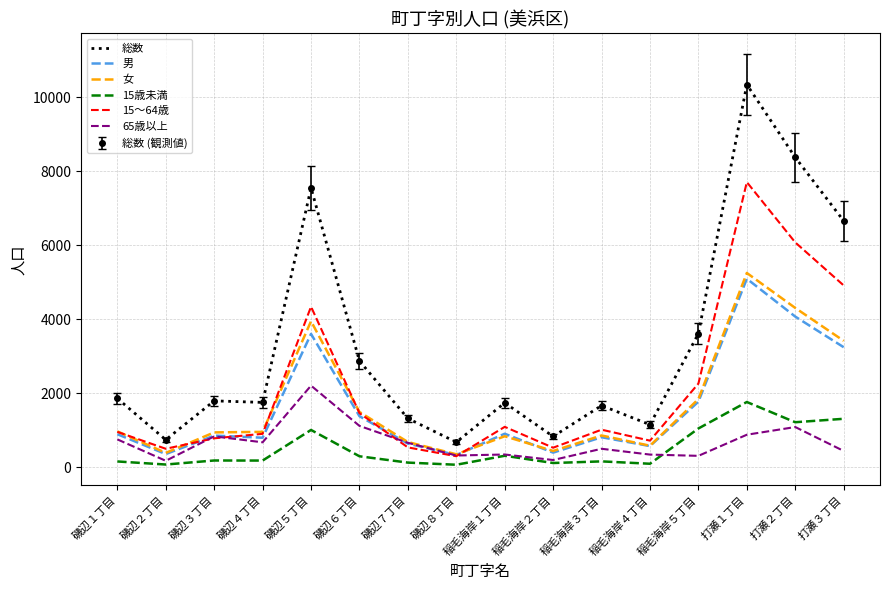

At which label does 総数 reach its minimum?

磯辺８丁目